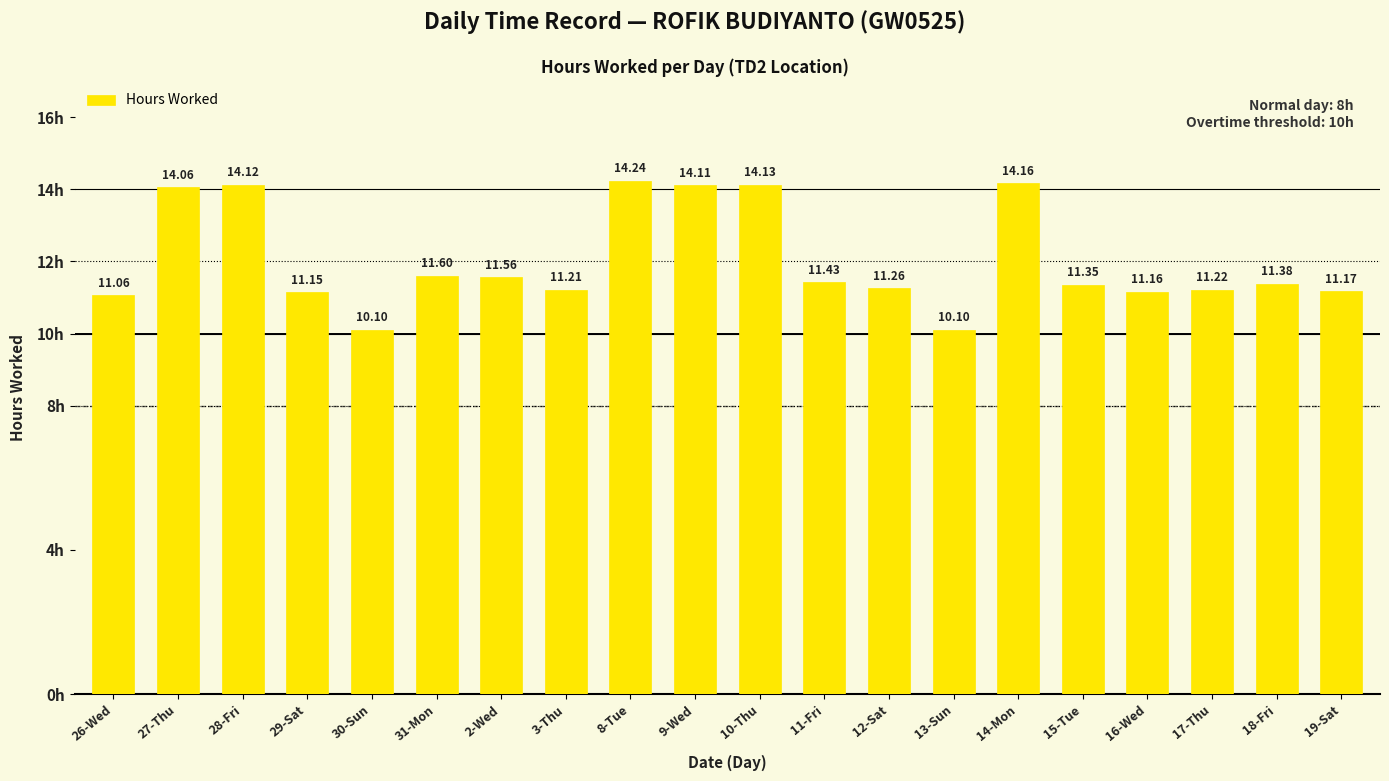

Where is the data nearest to the value 12?

31-Mon